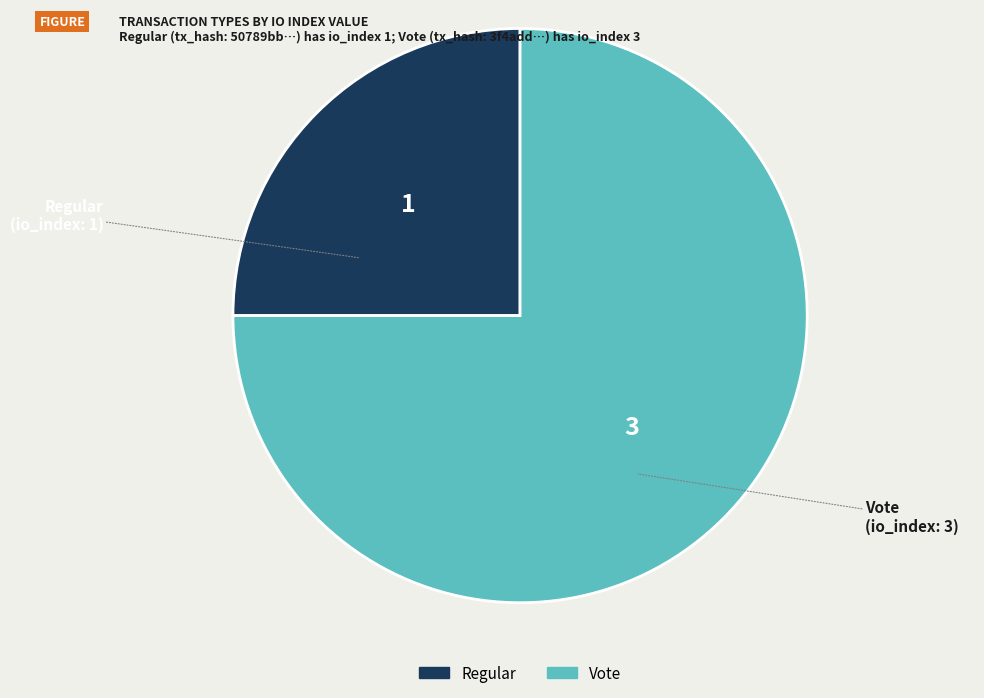

Does Regular represent more than half of the total?

No